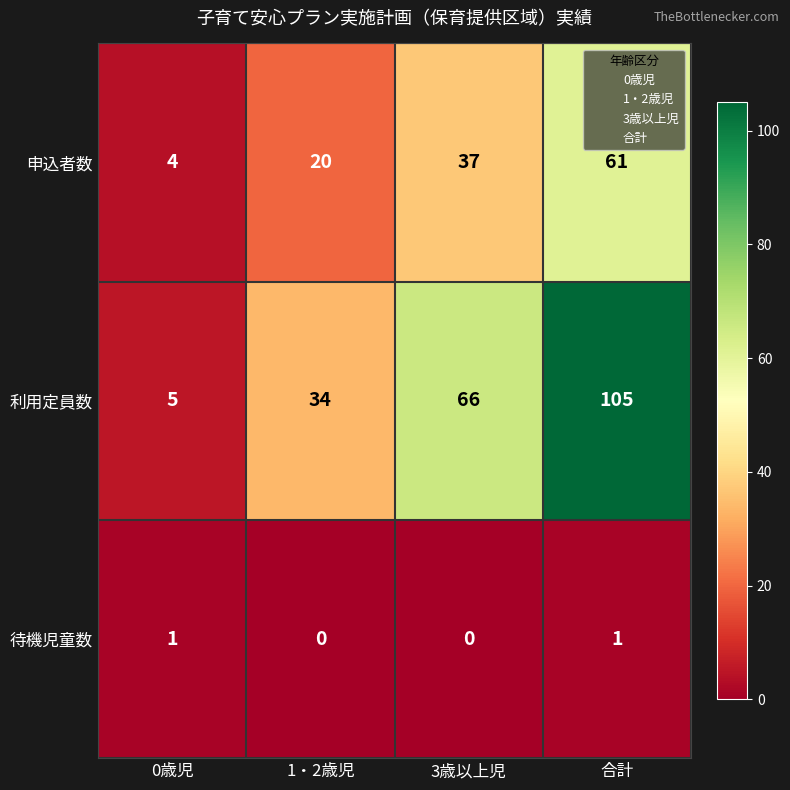

At how many categories does at least one series exceed 82?

1